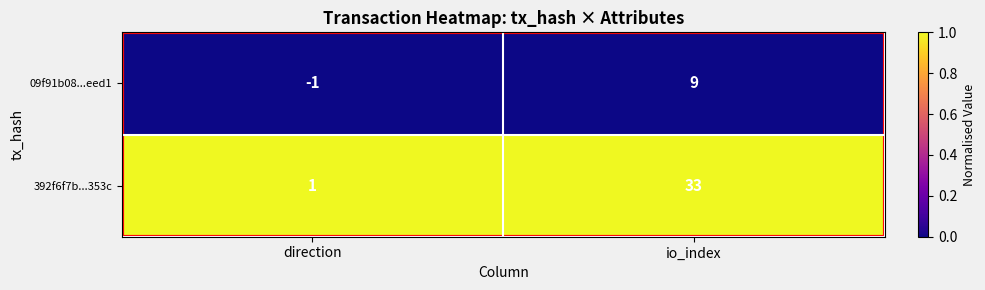

Is it true that 09f91b08...eed1 equals 5 at io_index?

False